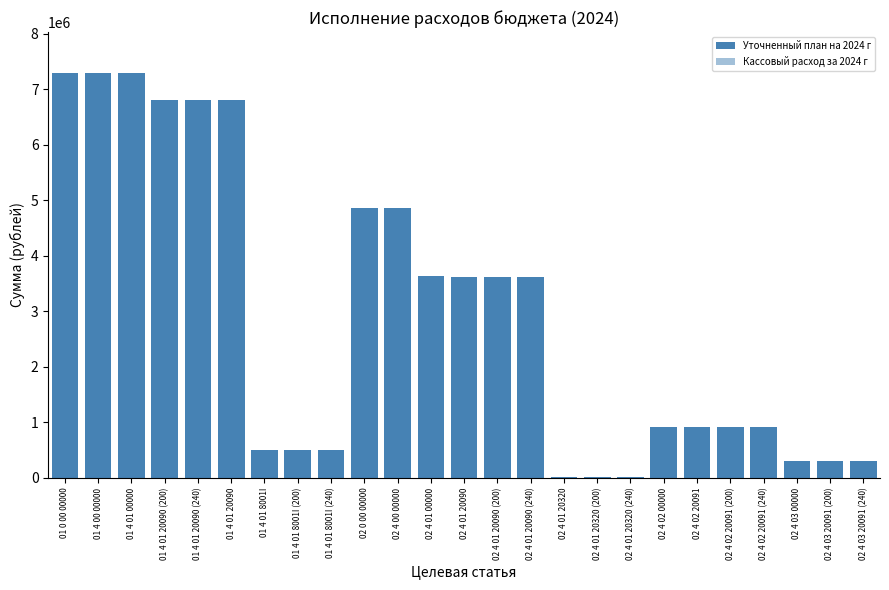

At which label does Кассовый расход за 2024 г first exceed 925066?

01 0 00 00000